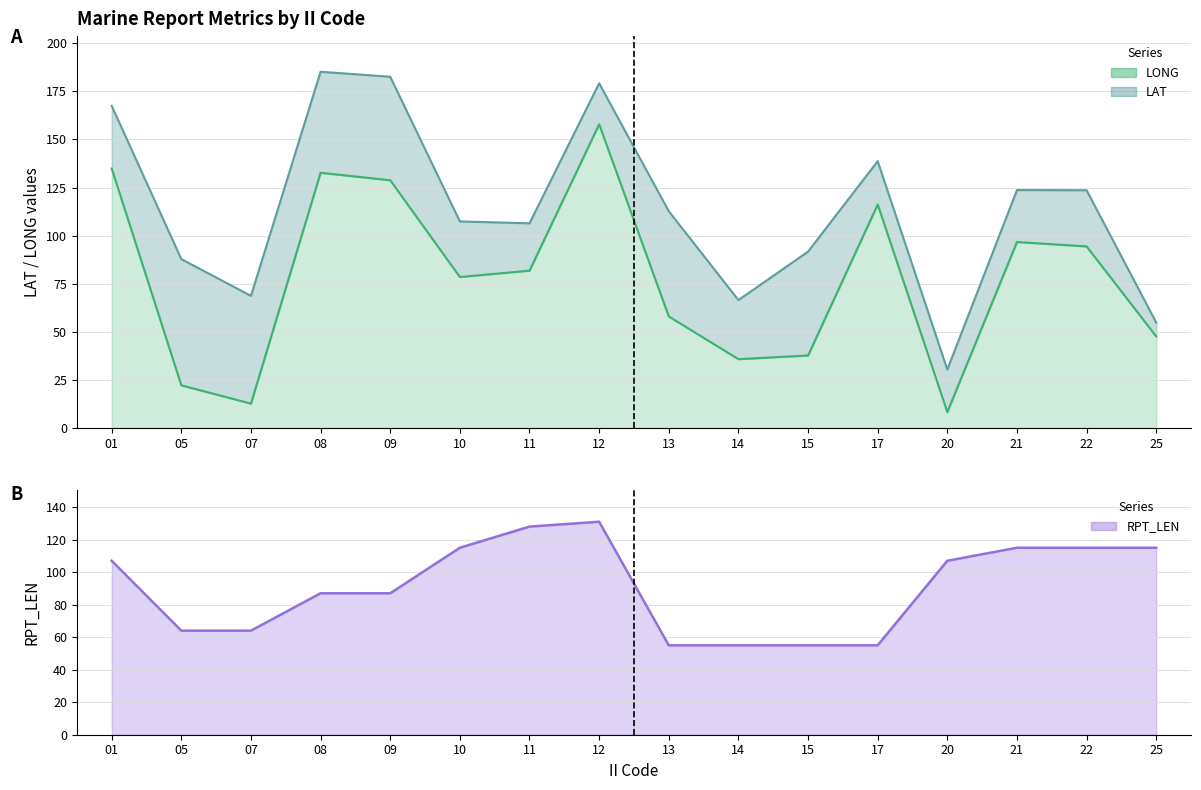

Rank the series at 07 from lowest to highest value.

LONG, RPT_LEN